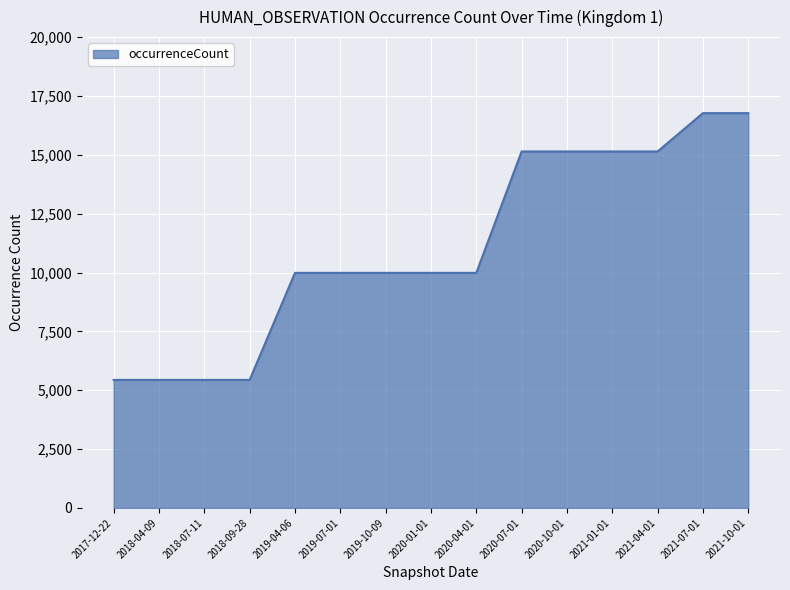

The value at 2019-07-01 is 9985. True or false?

True